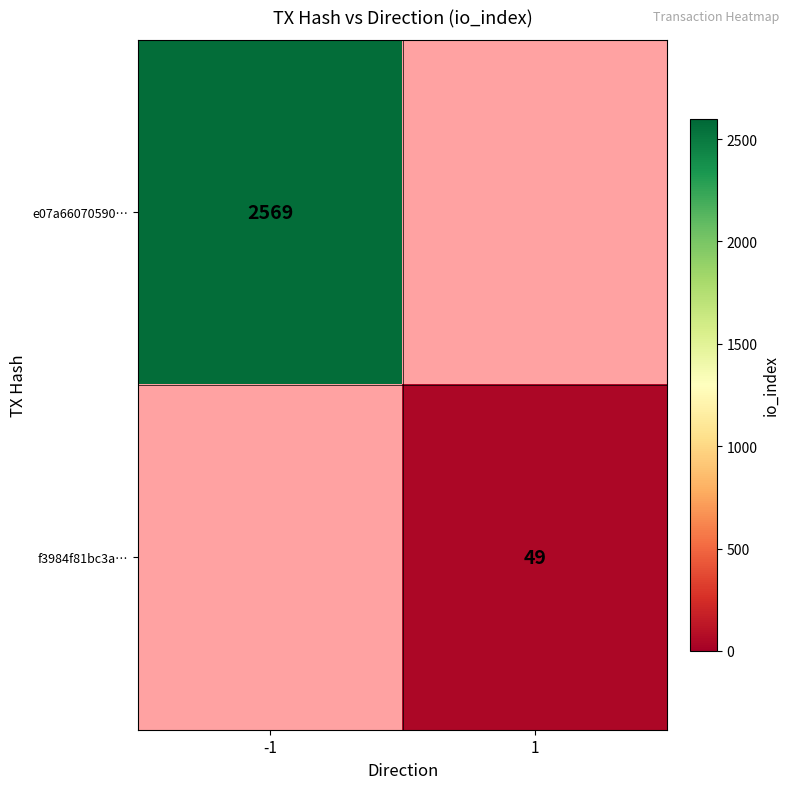

The f3984f81bc3a… series shows 49 at 1. True or false?

True